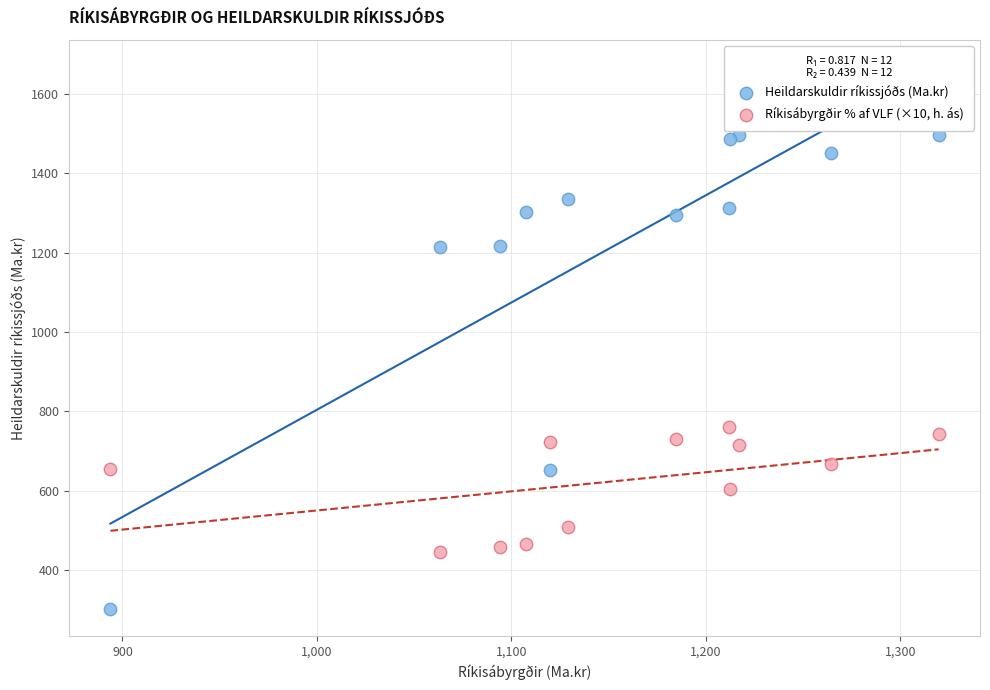

Across all series, what Y value is closest to 899?

760.4